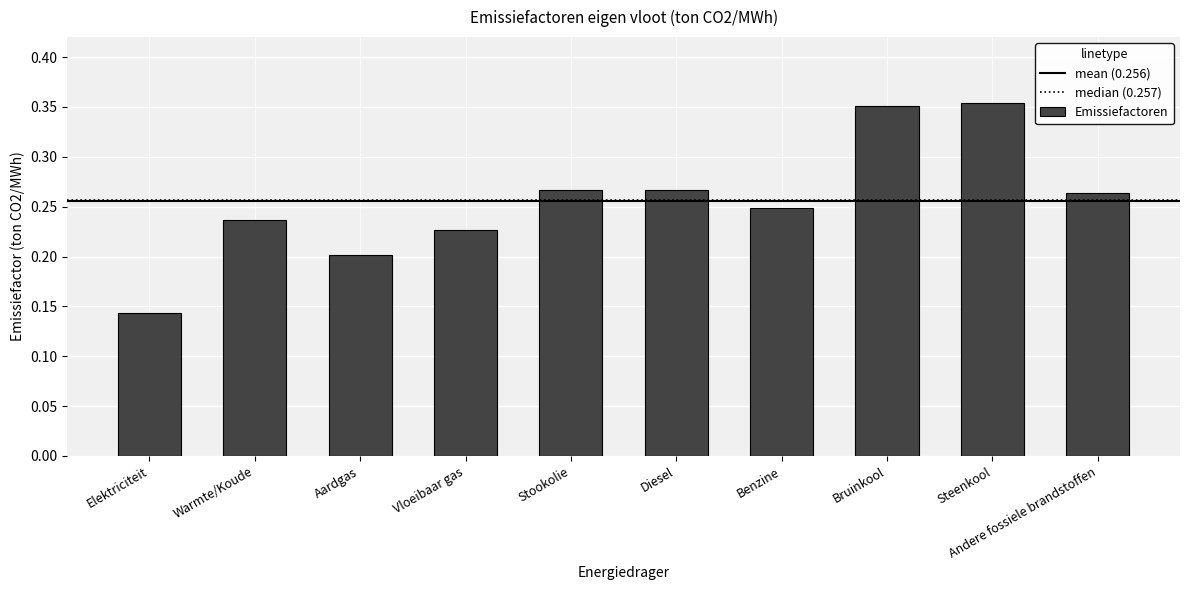

True or false: the data shows 0.1 at Stookolie.

False